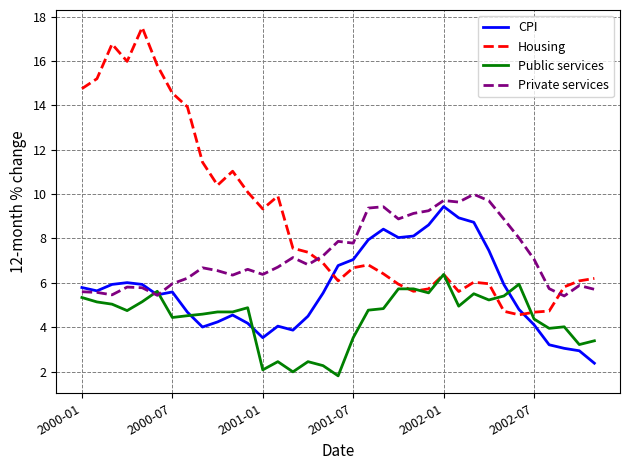

Which series has the widest spread of values?

Housing